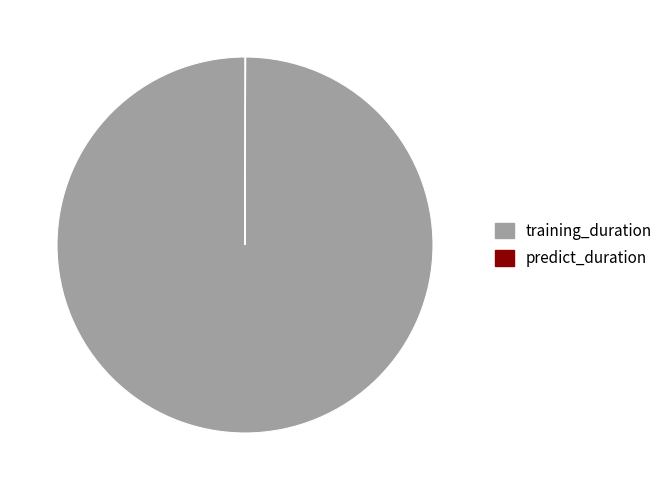

Is it true that training_duration is 100% of the pie?

True